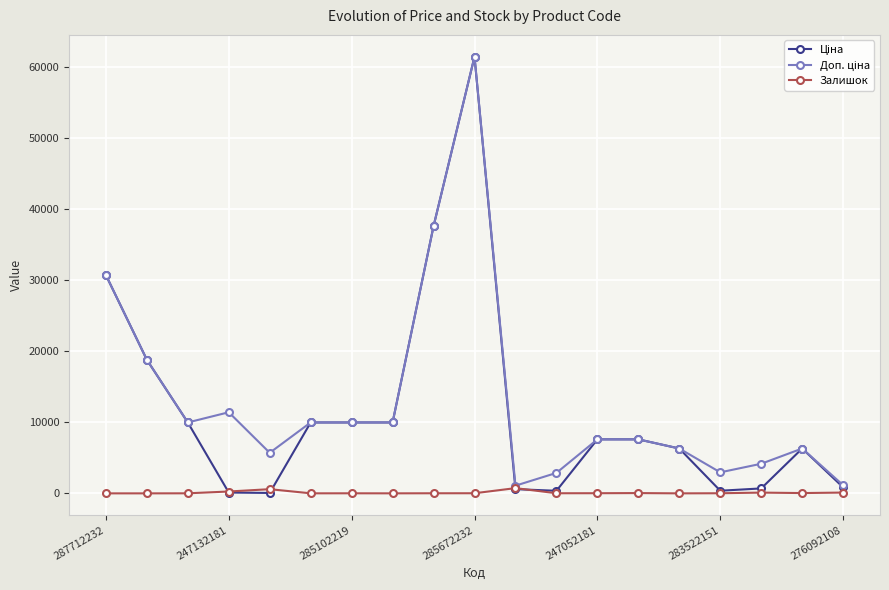

True or false: Залишок has more than 1 points higher than both neighbors.

True